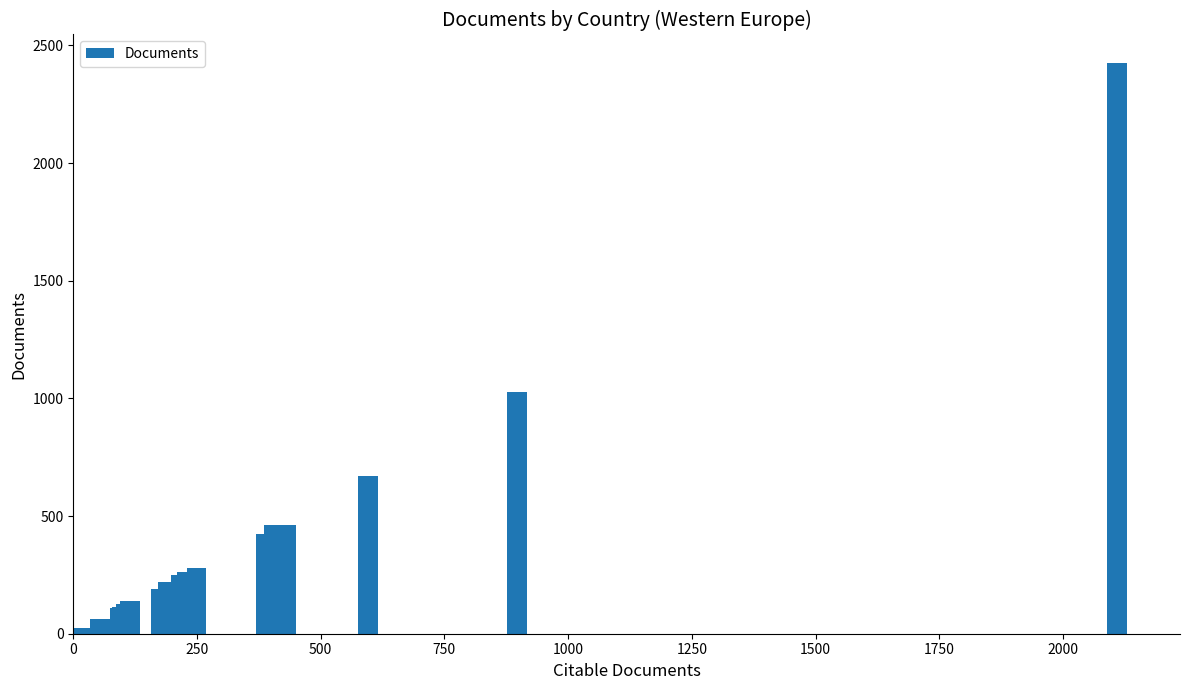

How many distinct data groups are displayed?

1